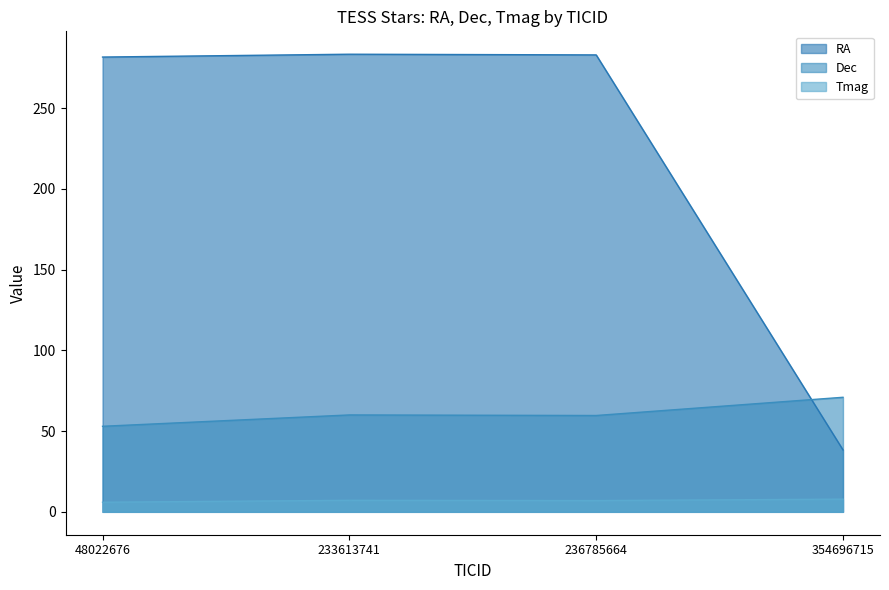

At how many categories does at least one series exceed 41?

4